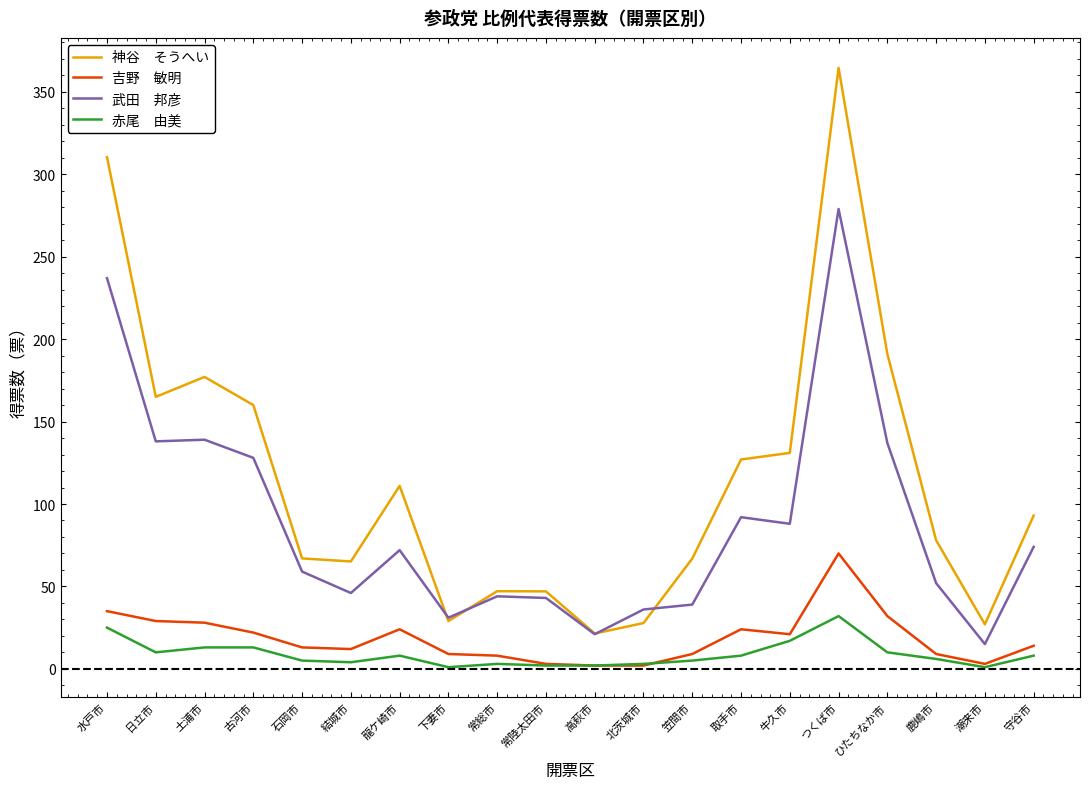

What is the minimum value shown in the chart?

1.0